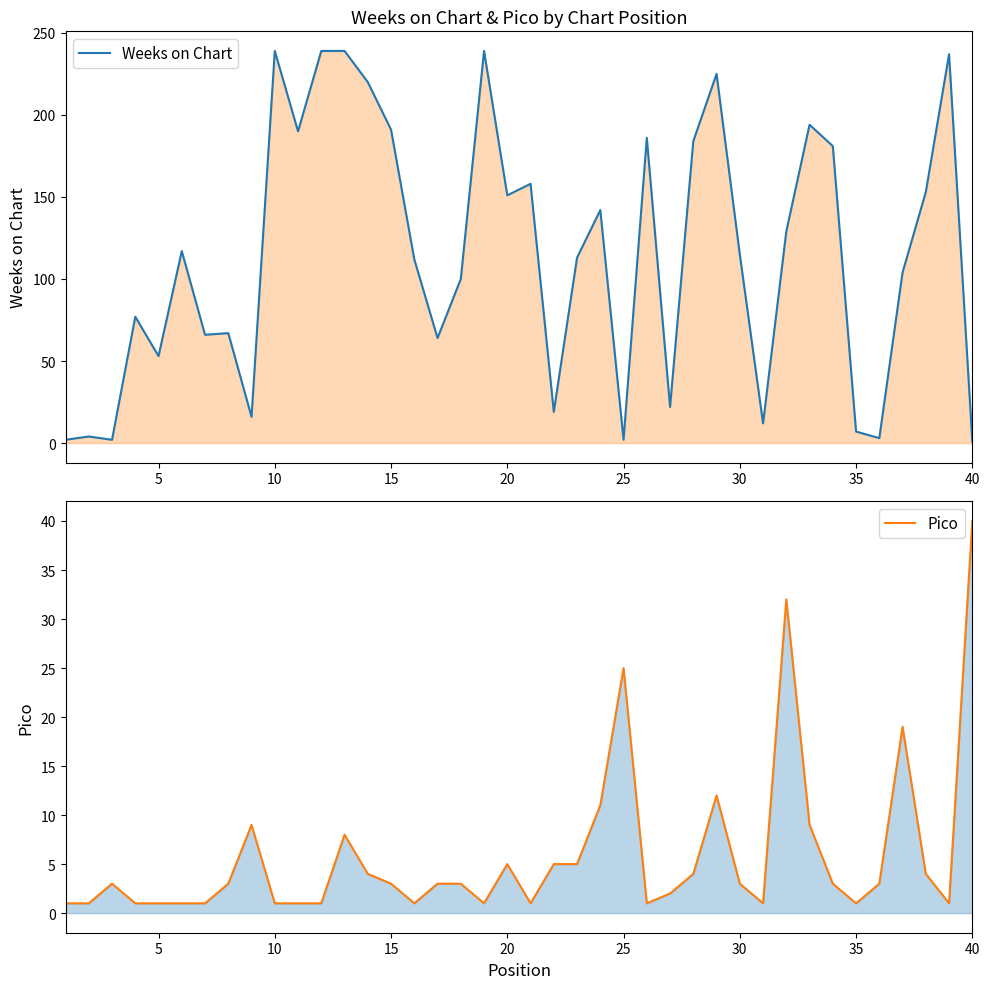

In Weeks on Chart, how many points are higher than both neighbors (excluding endpoints)?

12